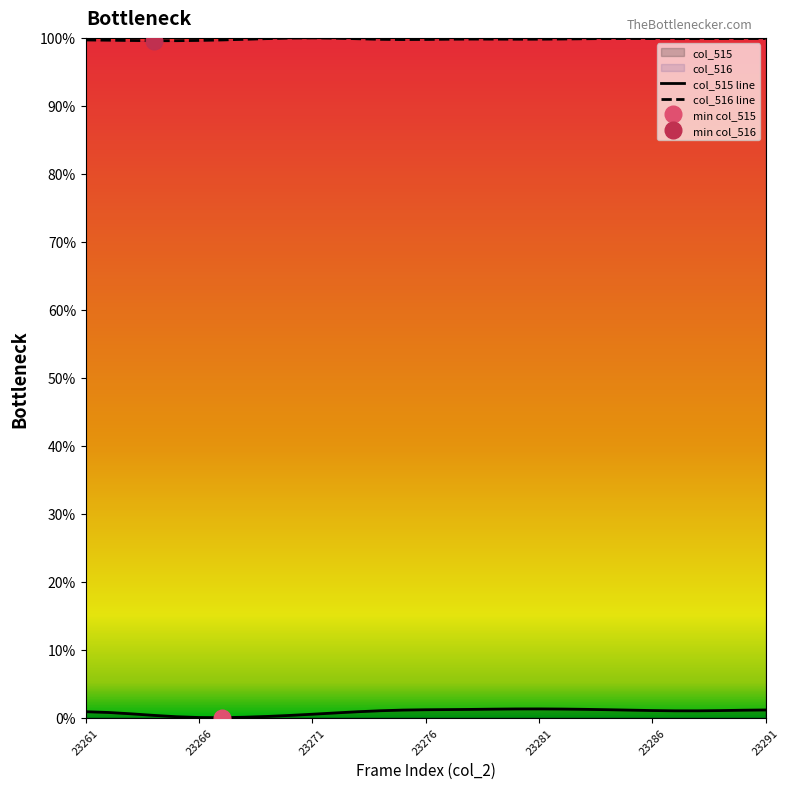

Rank the series by their average value, from highest to lowest.

col_516 line, col_515 line